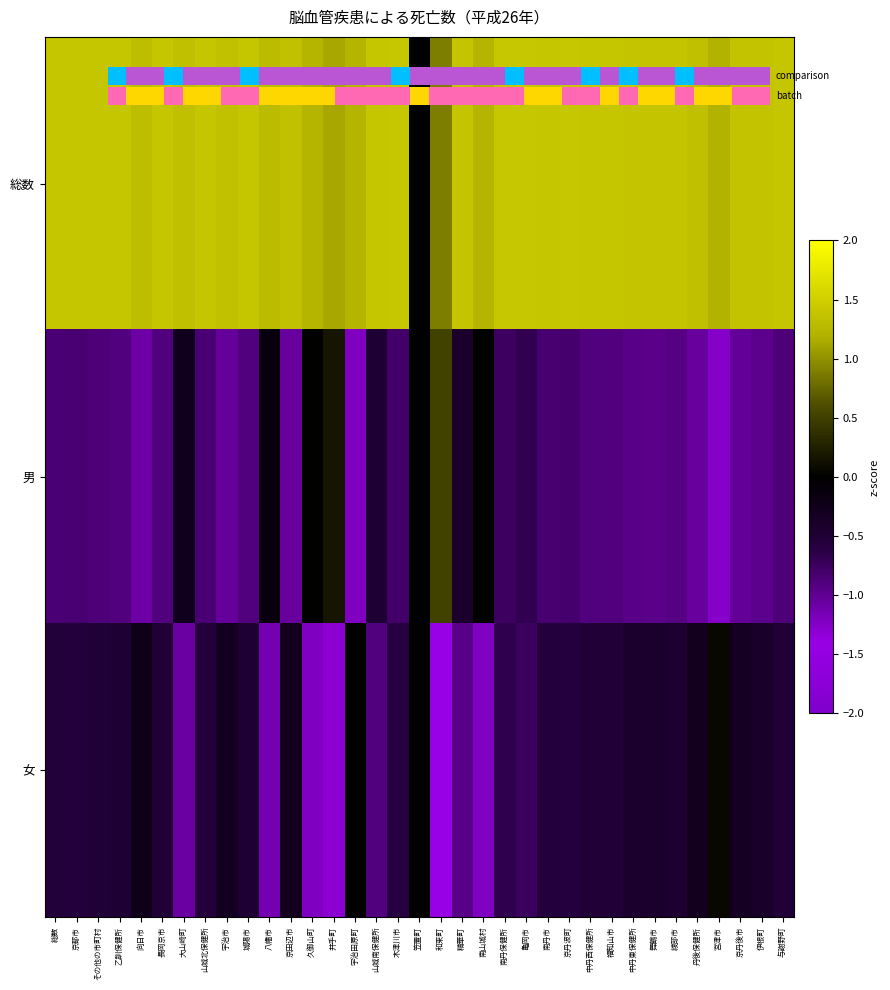

Which has a higher value, 綾部市 or 精華町?

綾部市